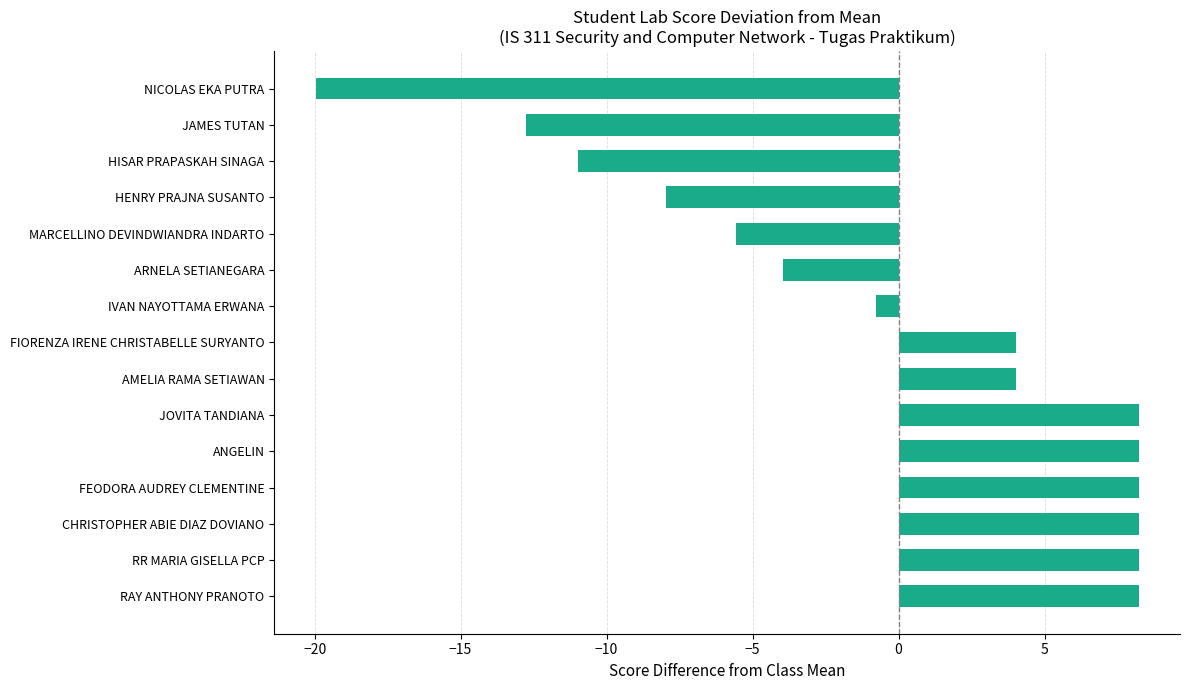

What is the difference between the maximum and minimum values?

28.2